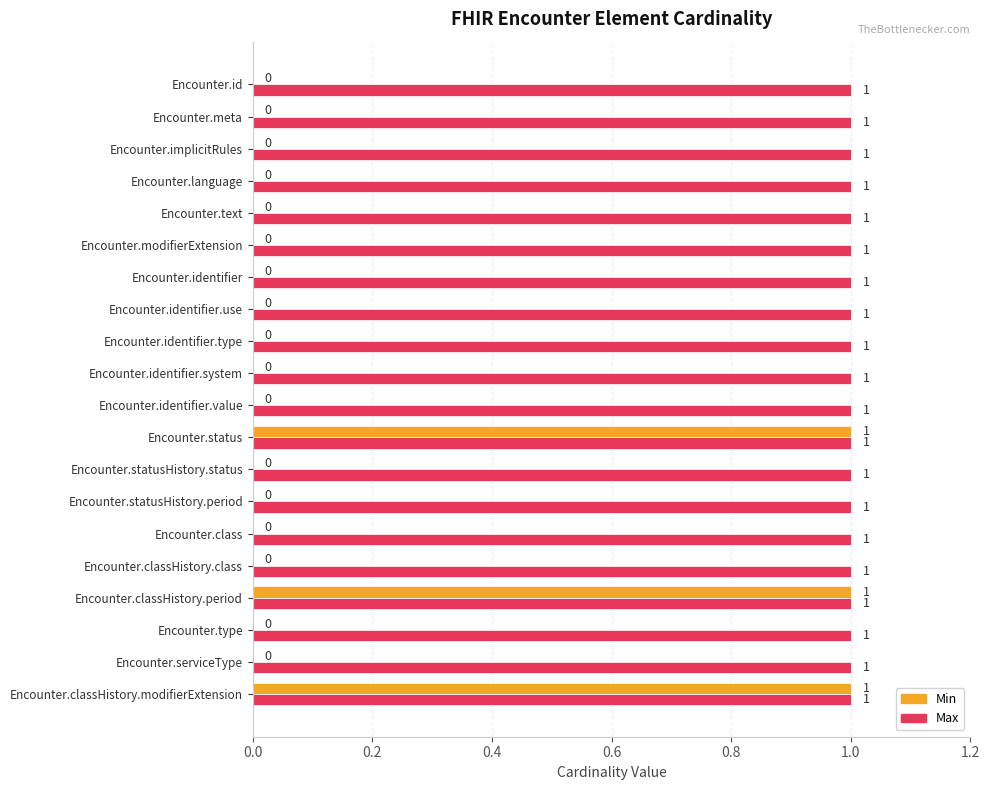

Is the value of Min at Encounter.identifier.use greater than the value of Max at Encounter.class?

No